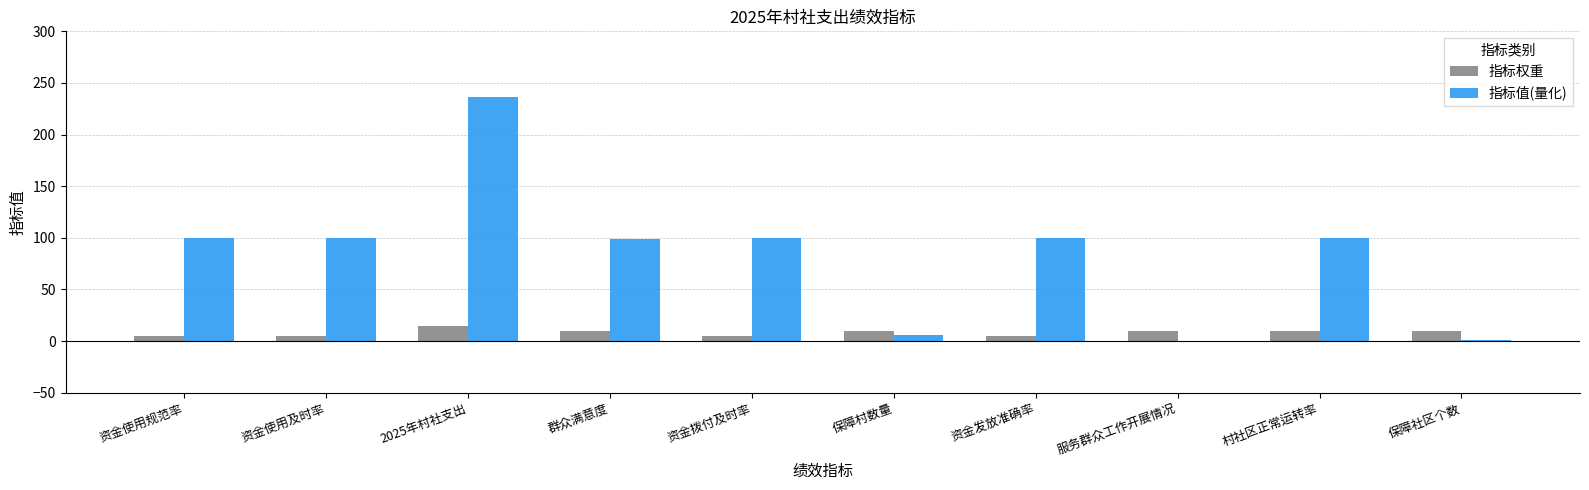

True or false: 指标权重 has a value of 10.0 at 保障村数量.

True